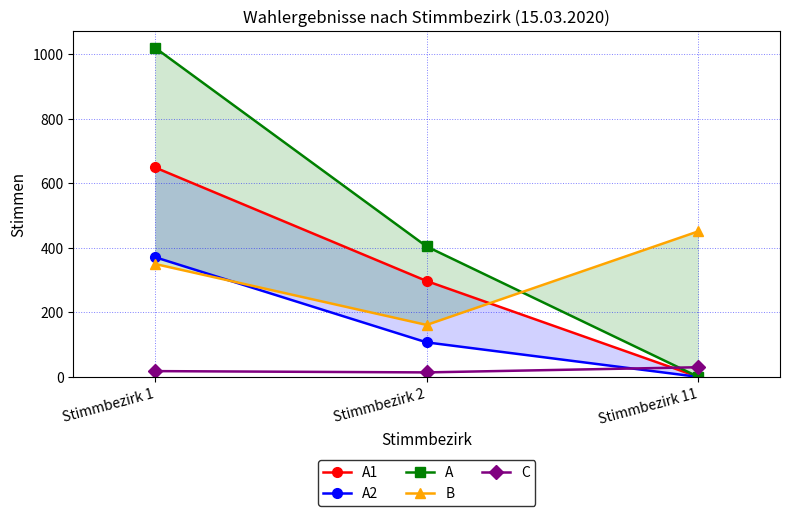

True or false: A2 has a value of 82 at Stimmbezirk 1.

False